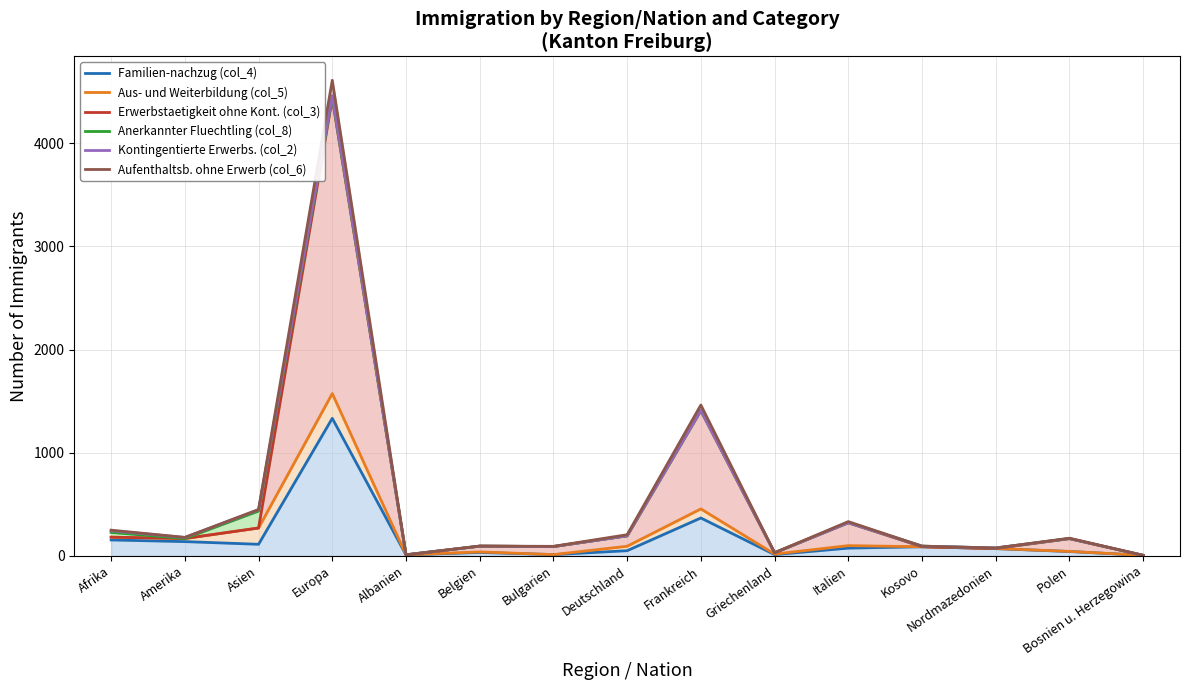

What is the lowest value of the Aus- und Weiterbildung (col_5) series?

5